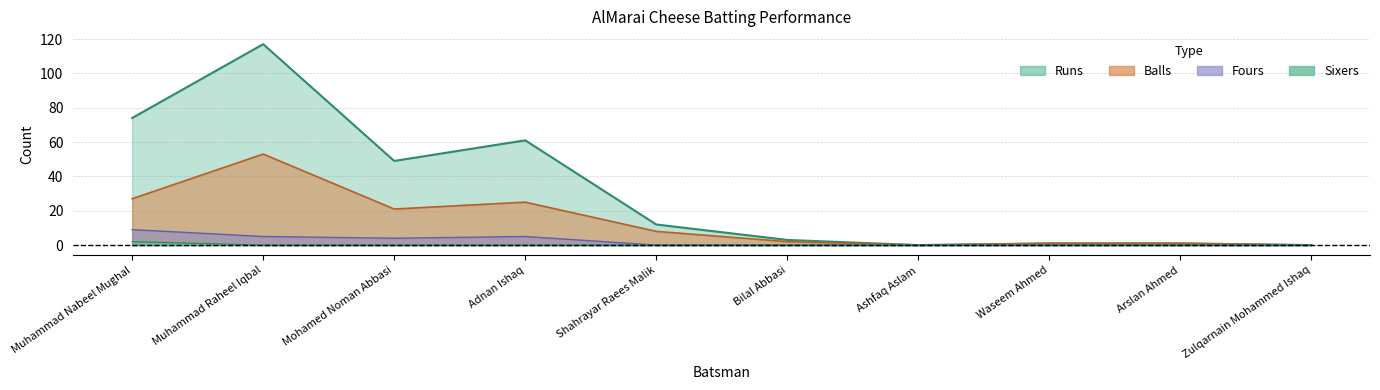

How many values in Sixers are above zero?

1